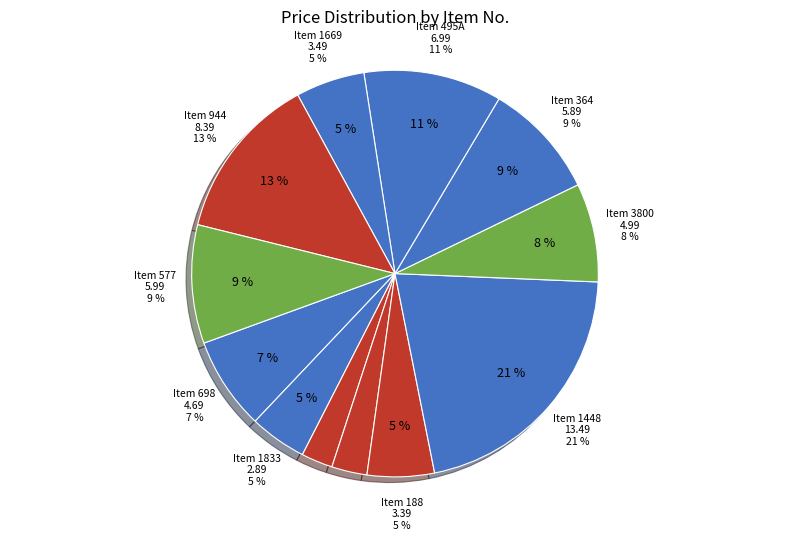

What is the smallest slice in the pie chart?

319